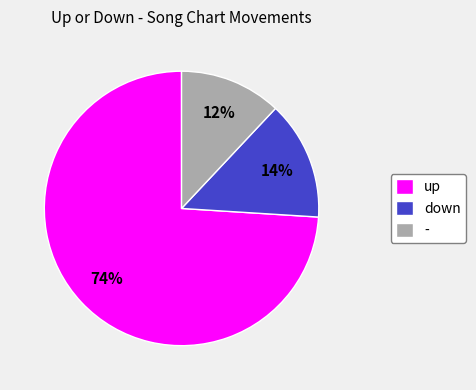

What is the ratio of the value at up to the value at -?

6.2